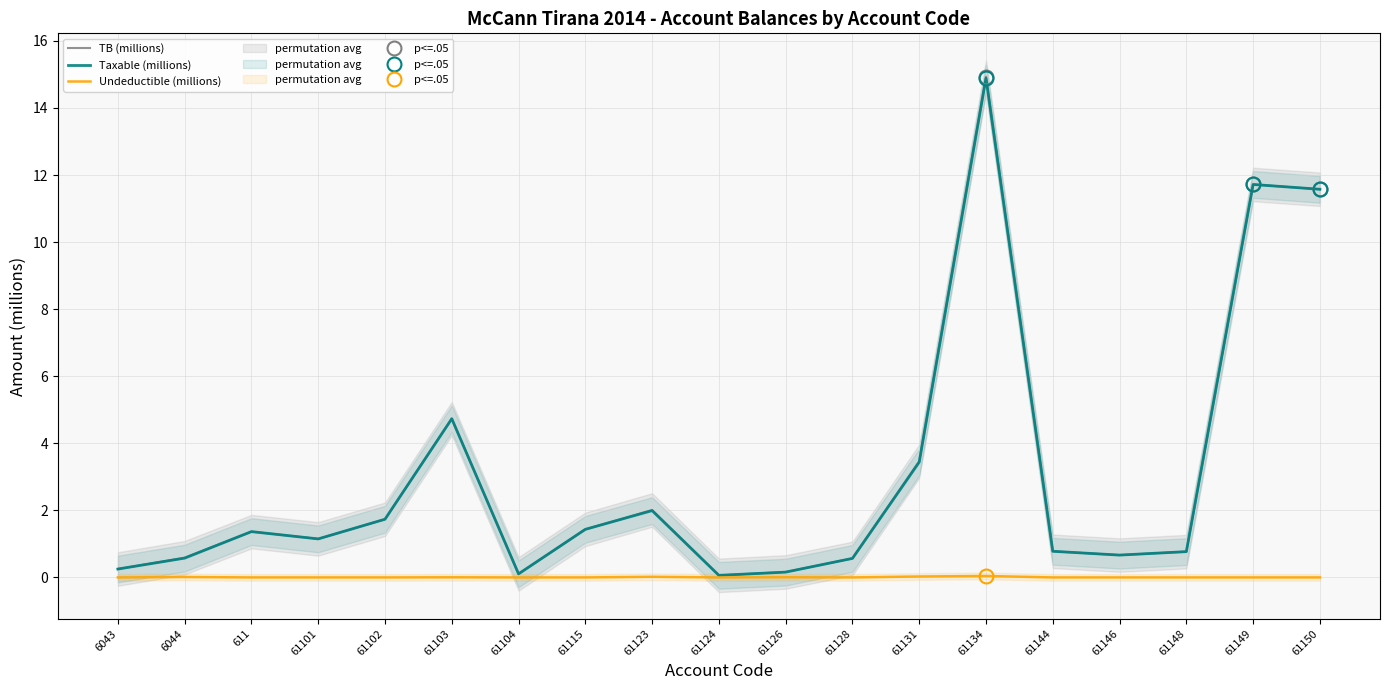

Reading left to right, what are all the values shown in this chart?

TB (millions): 0.3	0.6	1.4	1.1	1.7	4.7	0.1	1.4	2.0	0.1	0.2	0.6	3.5	14.9	0.8	0.7	0.8	11.7	11.6
Taxable (millions): 0.3	0.6	1.4	1.1	1.7	4.7	0.1	1.4	2.0	0.1	0.2	0.6	3.4	14.9	0.8	0.7	0.8	11.7	11.6
Undeductible (millions): 0.0	0.0	0.0	0.0	0.0	0.0	0.0	0.0	0.0	0.0	0.0	0.0	0.0	0.0	0.0	0.0	0.0	0.0	0.0